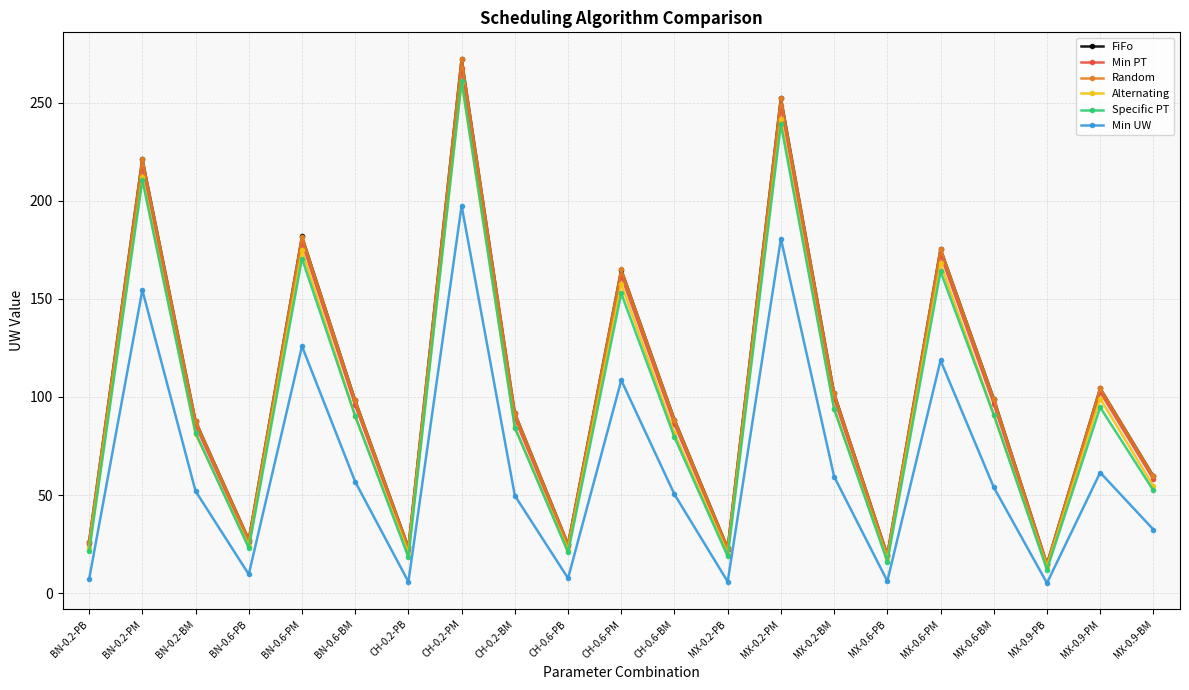

What are all the series names shown in the legend?

FiFo, Min PT, Random, Alternating, Specific PT, Min UW